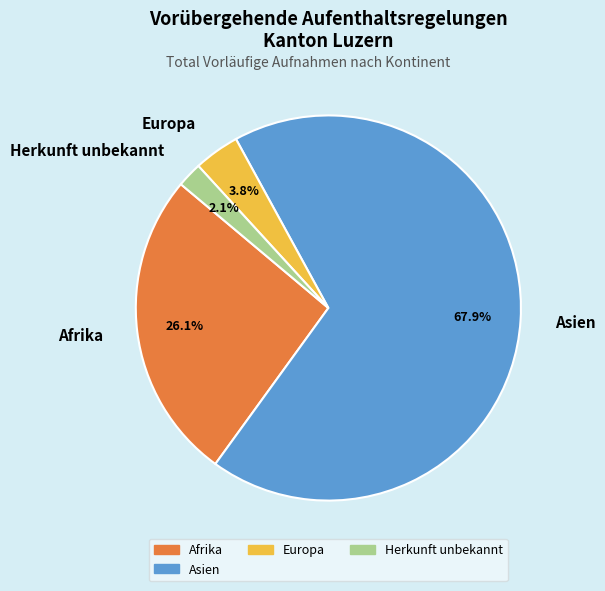

To the nearest percent, what is the average slice percentage?

25%